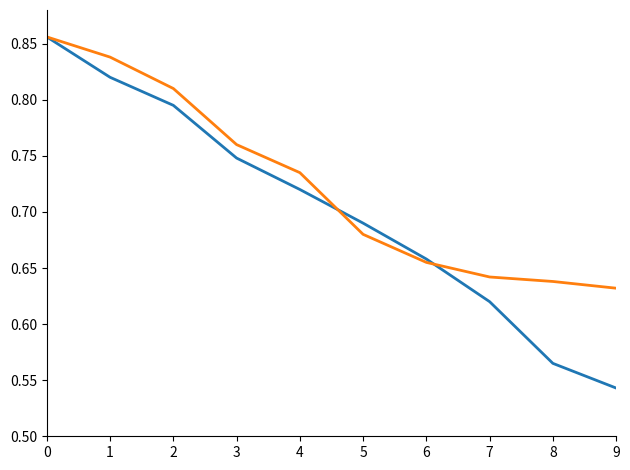

What is the total value across all series at 7?

1.3